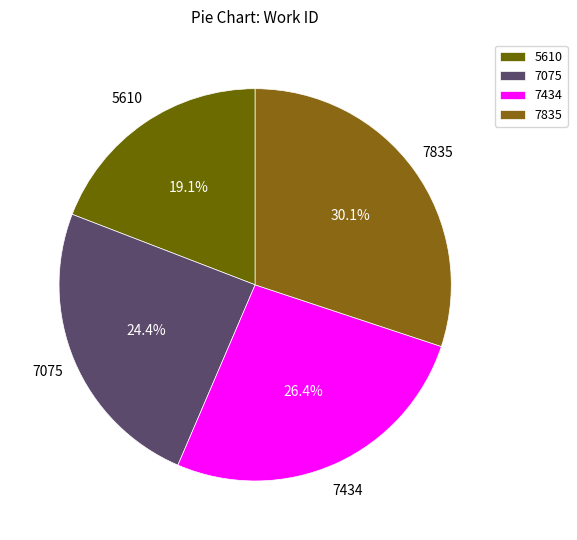

Count the number of slices in the pie.

4